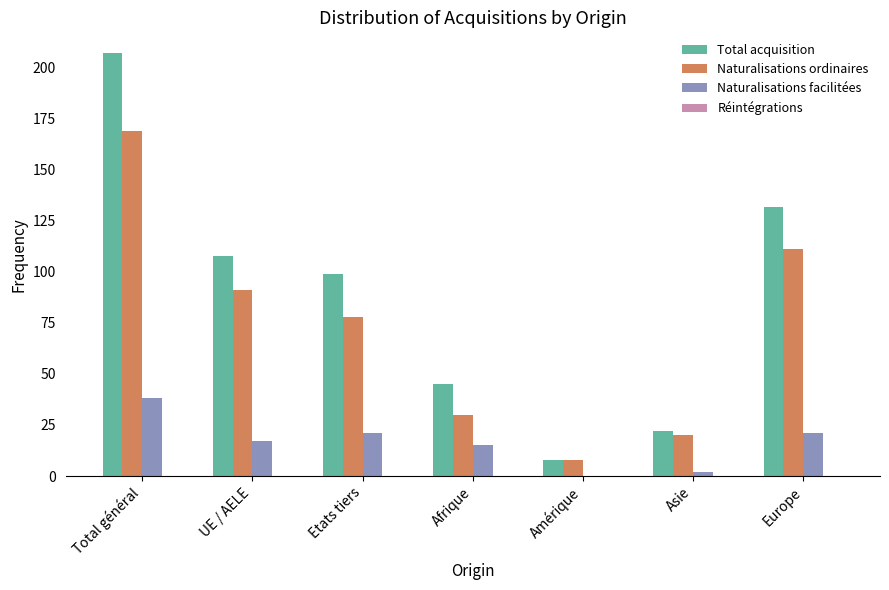

Are the bars grouped side by side (vs. stacked)?

Yes